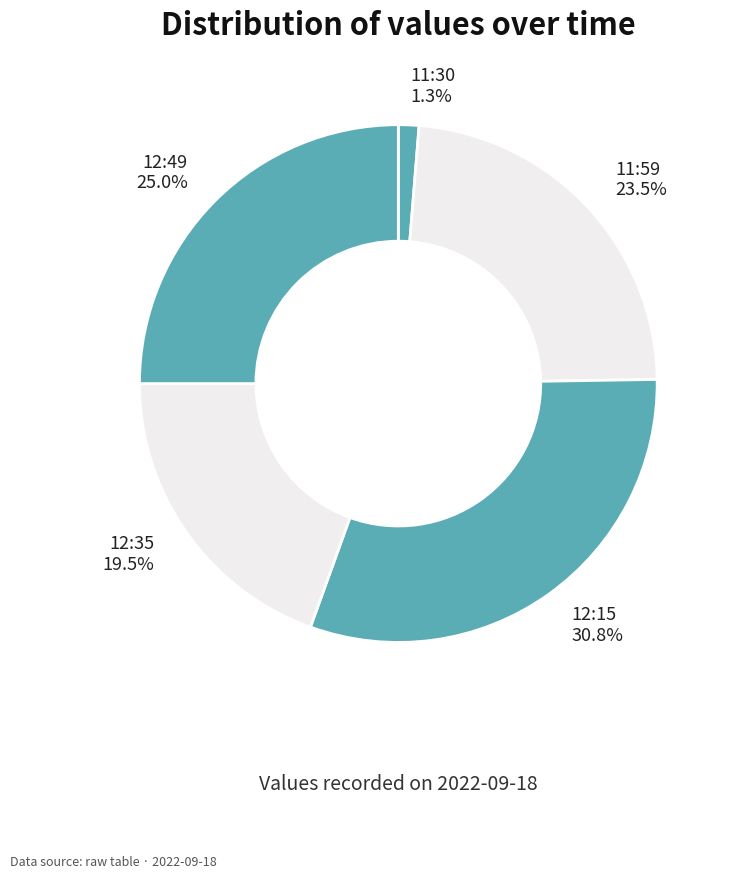

What is the smallest slice in the pie chart?

11:30